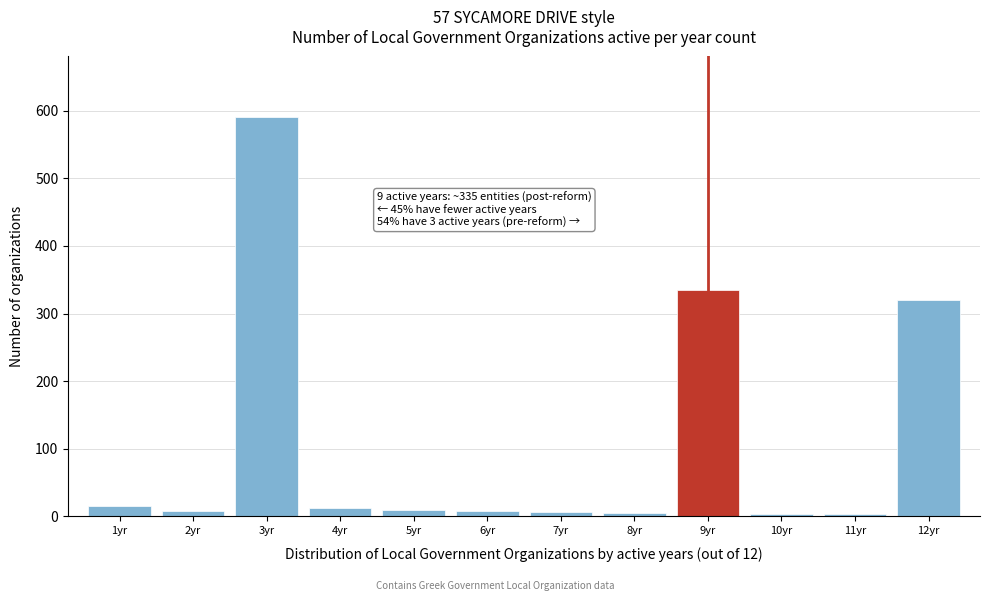

What is the maximum value shown in the chart?

590